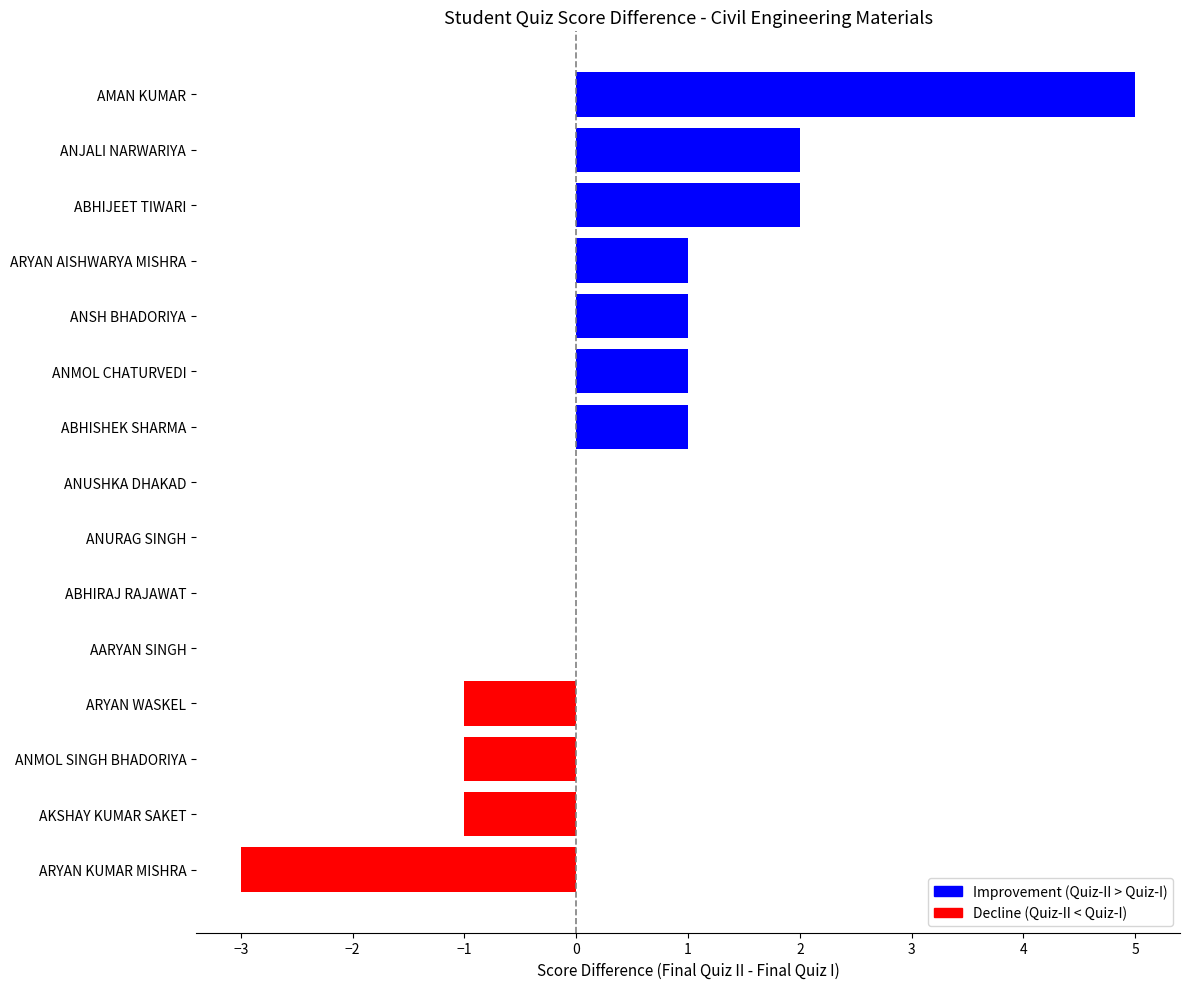

Are the bars horizontal?

Yes